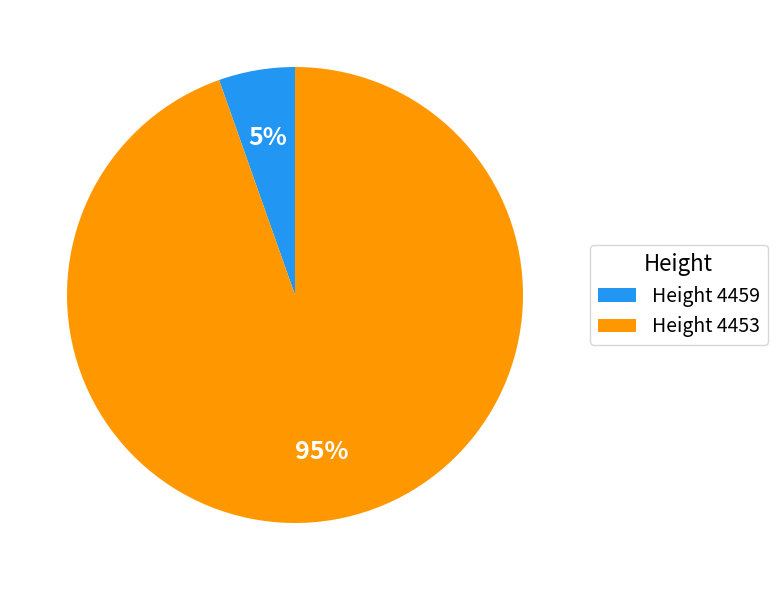

How many segments does this pie chart have?

2